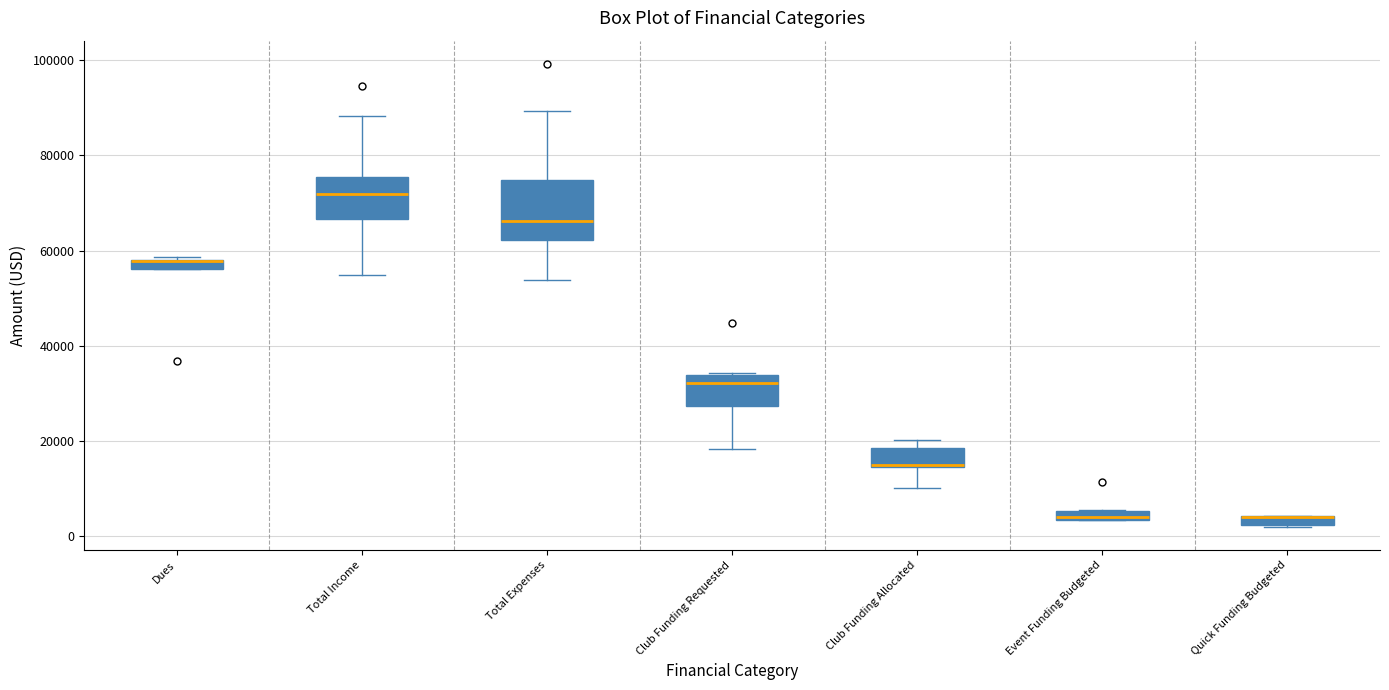

Where is the upper edge of the box for Dues on the y-axis? The values are not printed on the chart, so give them approximately, as read against the axis.

58000